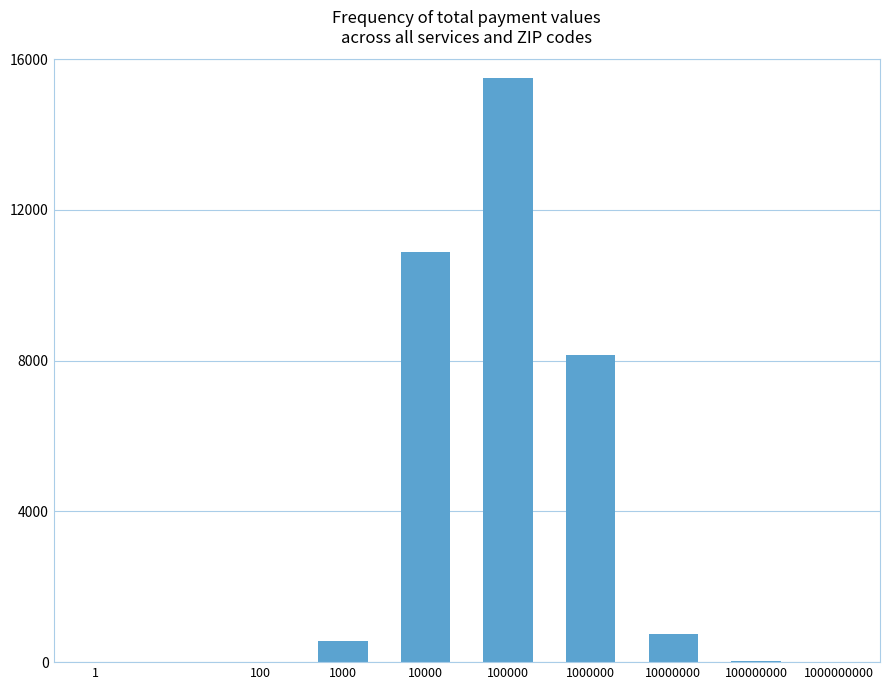

Which category has the highest value across all series?

100000